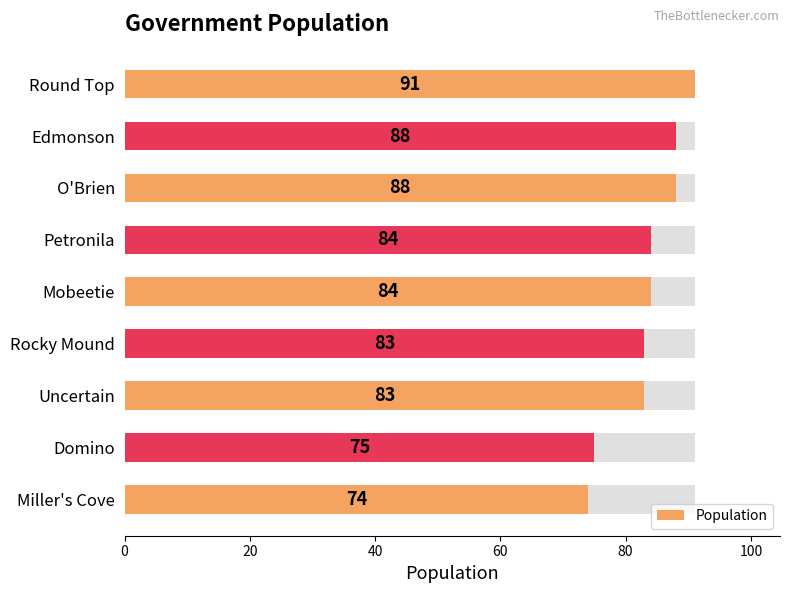

How many bars are there in total?

9